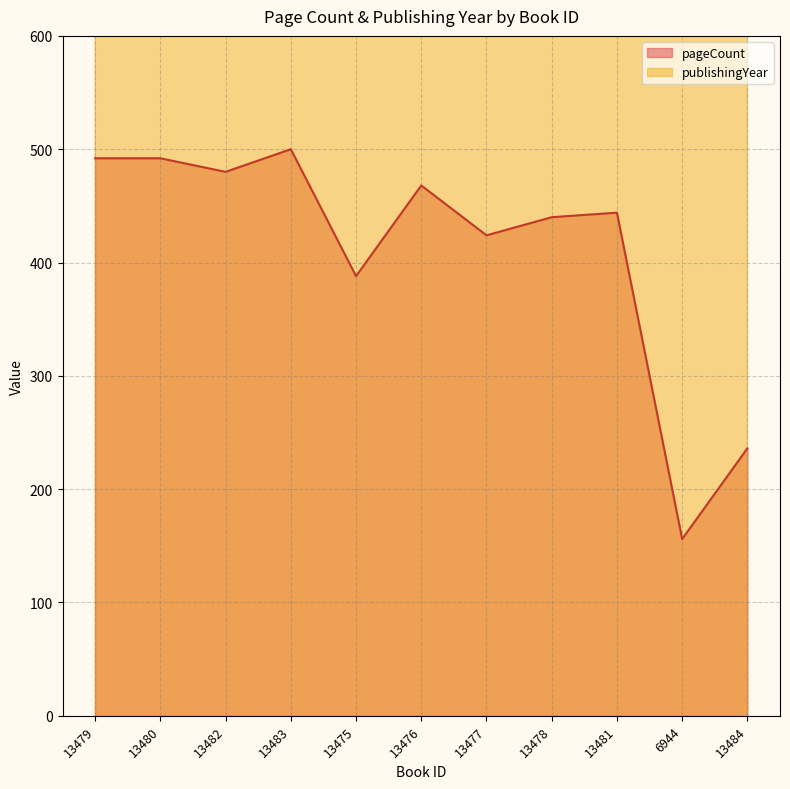

Rank the series at 13481 from highest to lowest value.

publishingYear, pageCount